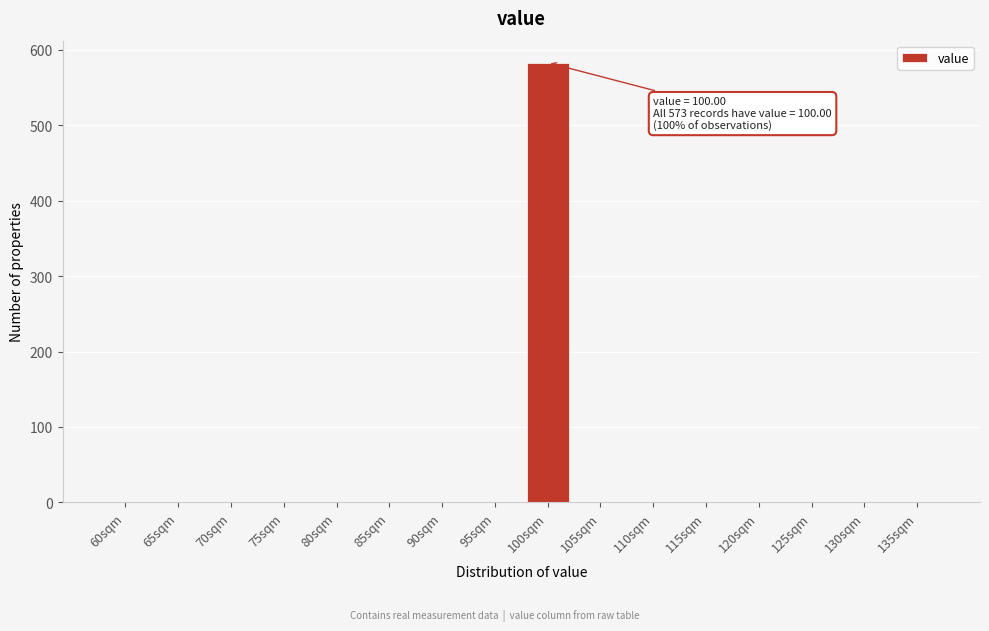

Reading right to left, transcribe all the data shown in this chart.

135sqm=0	130sqm=0	125sqm=0	120sqm=0	115sqm=0	110sqm=0	105sqm=0	100sqm=583	95sqm=0	90sqm=0	85sqm=0	80sqm=0	75sqm=0	70sqm=0	65sqm=0	60sqm=0